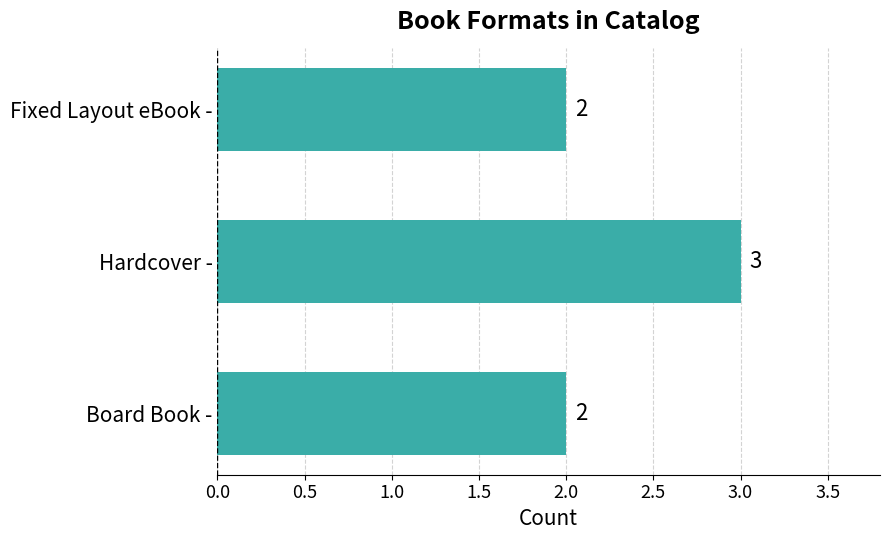

What is the label of the 2nd bar from the top?

Hardcover -